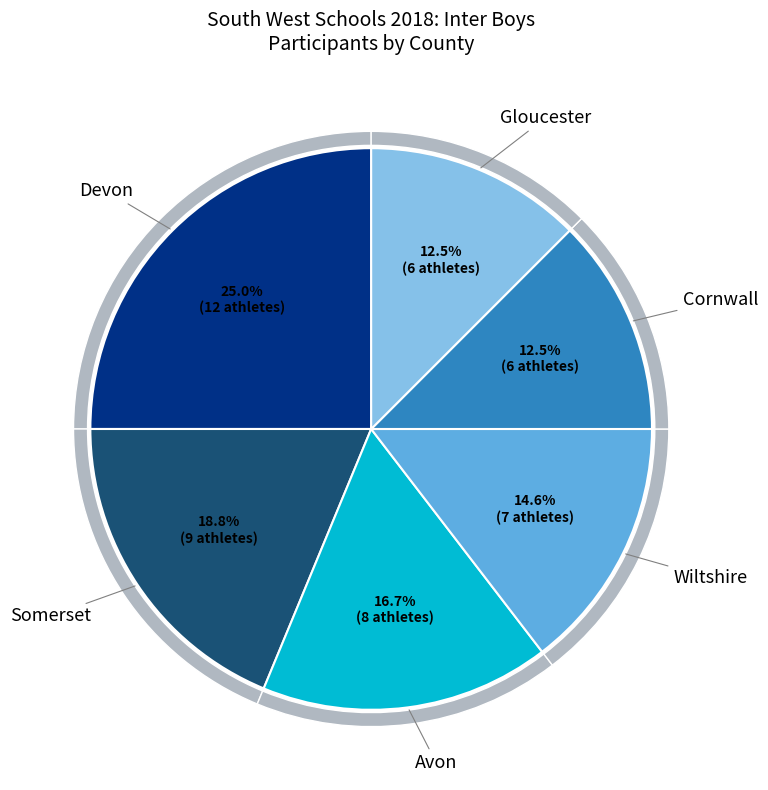

Rank the categories by value from lowest to highest.

Cornwall, Gloucester, Wiltshire, Avon, Somerset, Devon